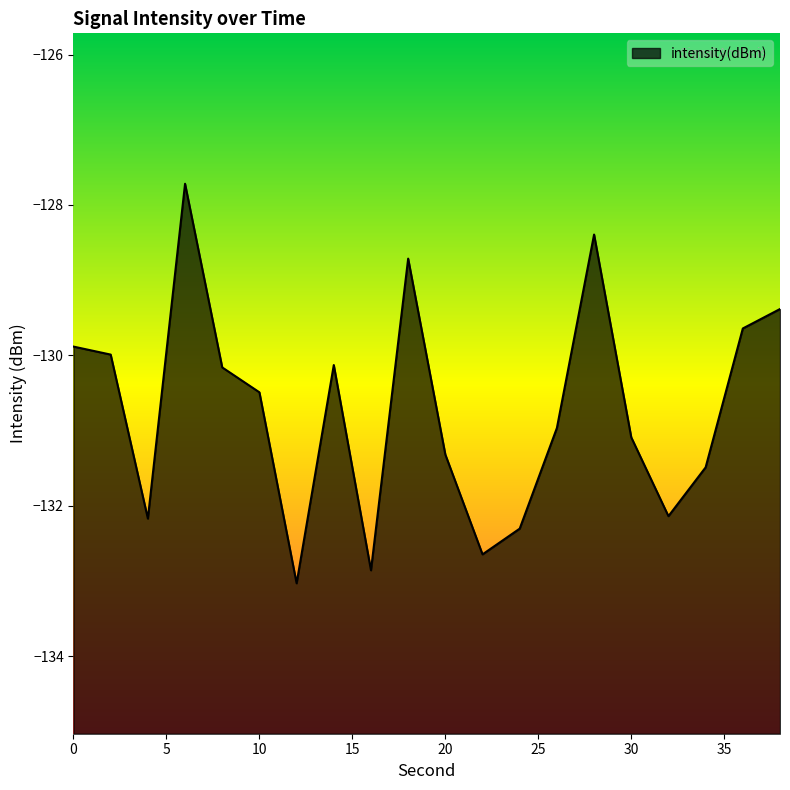

How many lines are shown in the chart?

1